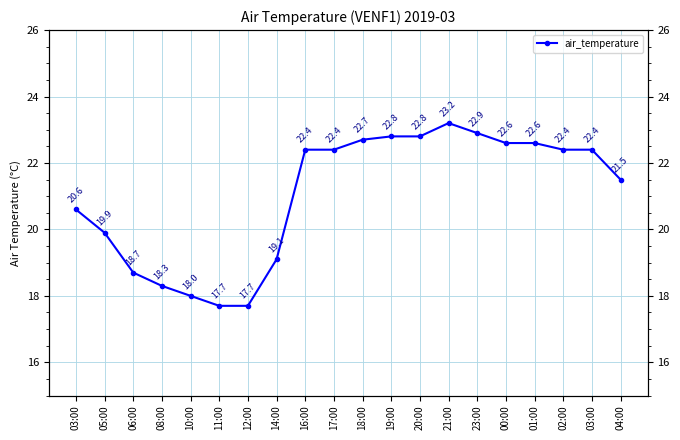

How many lines are shown in the chart?

1